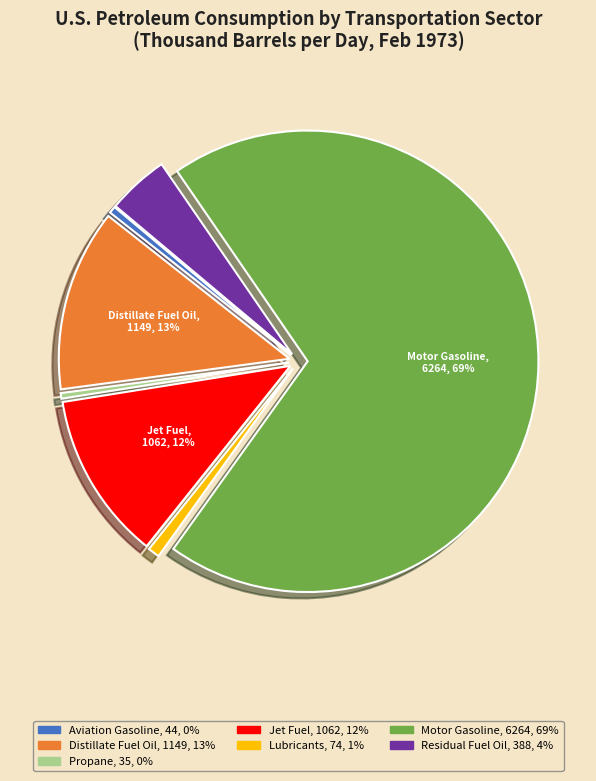

To the nearest percent, what is the average slice percentage?

14%